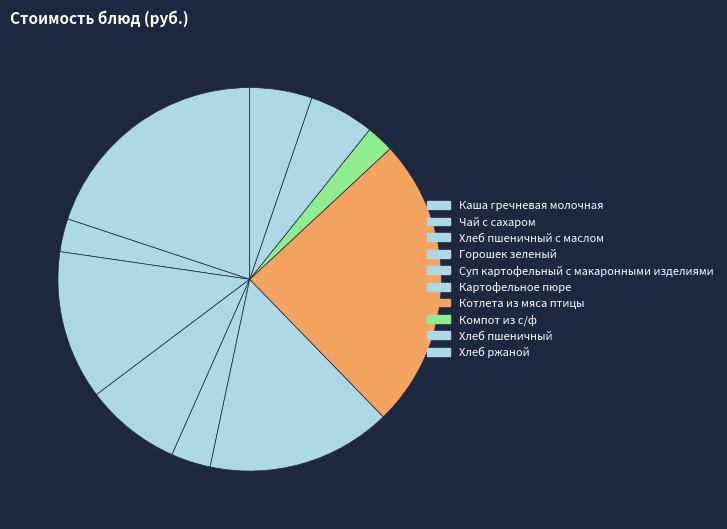

Which category has the biggest portion of the pie?

Котлета из мяса птицы